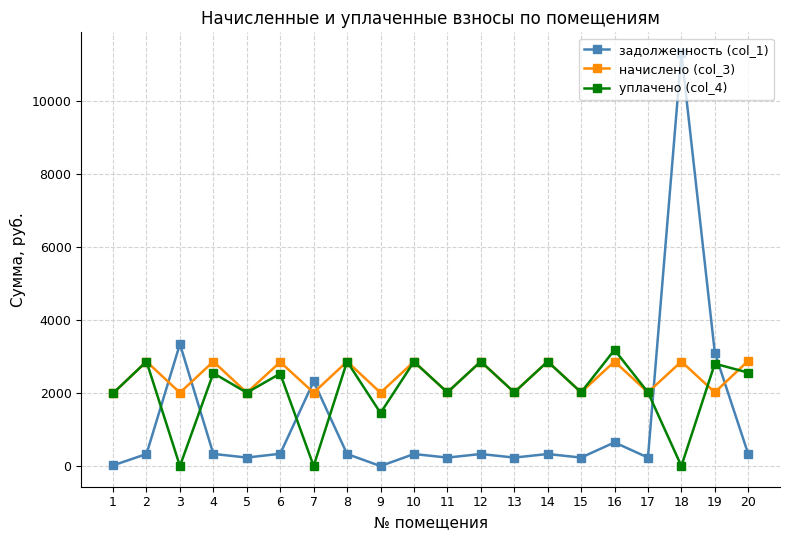

True or false: уплачено (col_4) and задолженность (col_1) intersect in this chart.

True